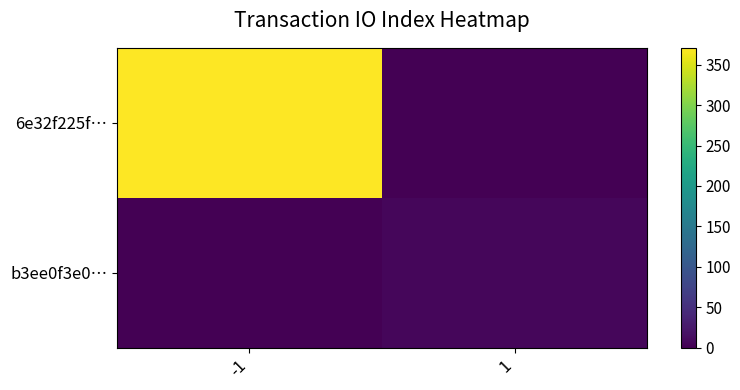

How many distinct data groups are displayed?

2